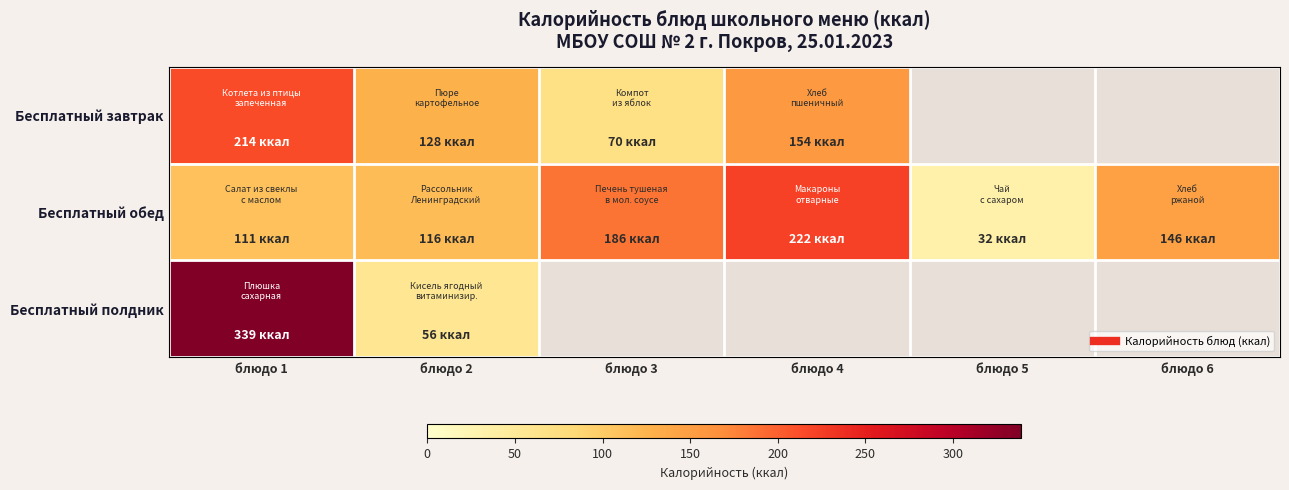

How many categories are shown in the chart?

6